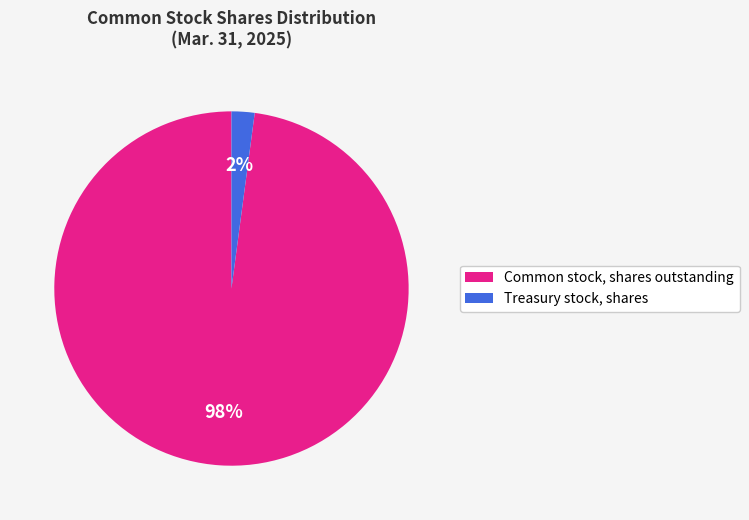

What is the largest slice in the pie chart?

Common stock, shares outstanding